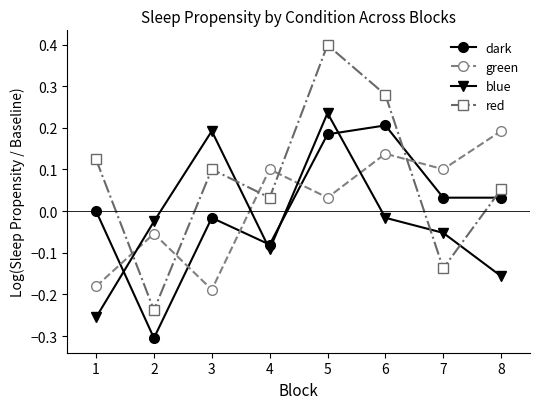

After their last crossing, which series has the higher values: green or dark?

green